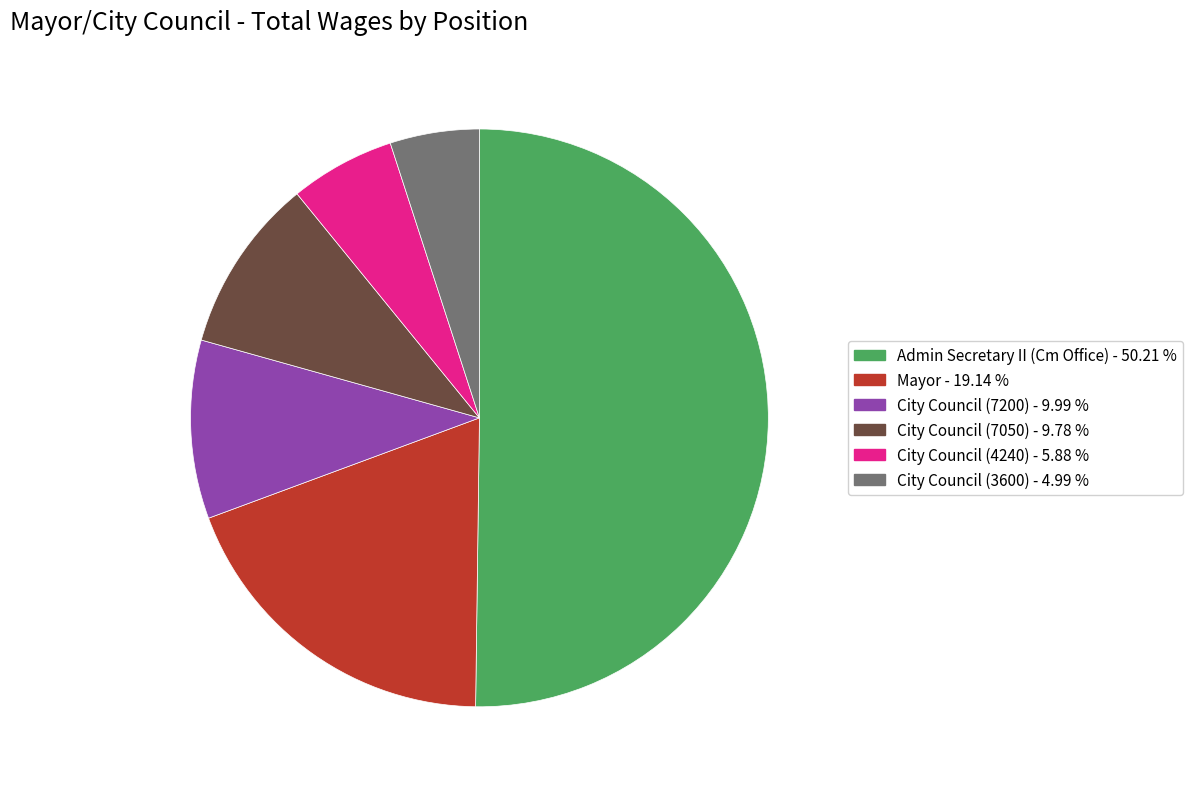

Between Mayor and City Council (7050), which is larger?

Mayor